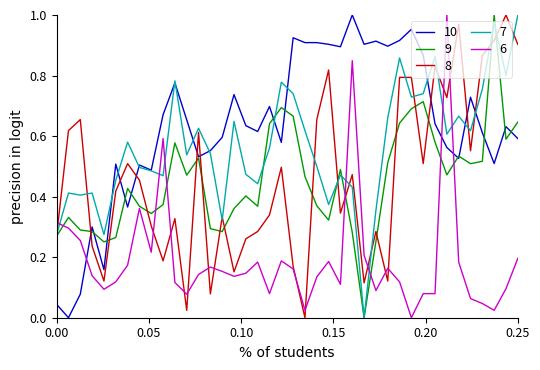

Which series ends up on top after the final intersection of 8 and 10?

8